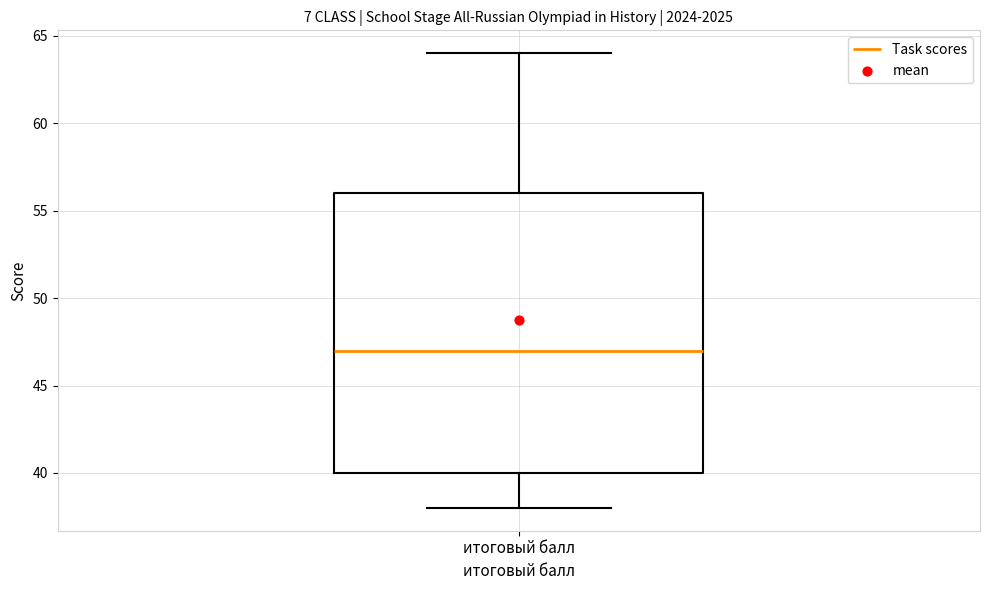

Where is the lower edge of the box for итоговый балл on the y-axis? The values are not printed on the chart, so give them approximately, as read against the axis.

40